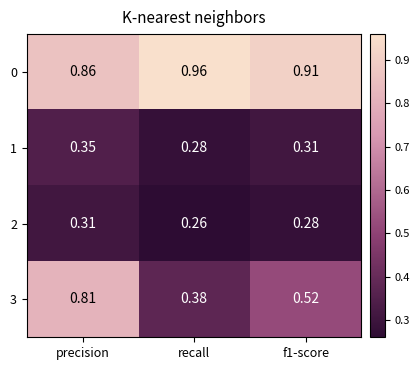

At which label is 2 closest to 0?

recall